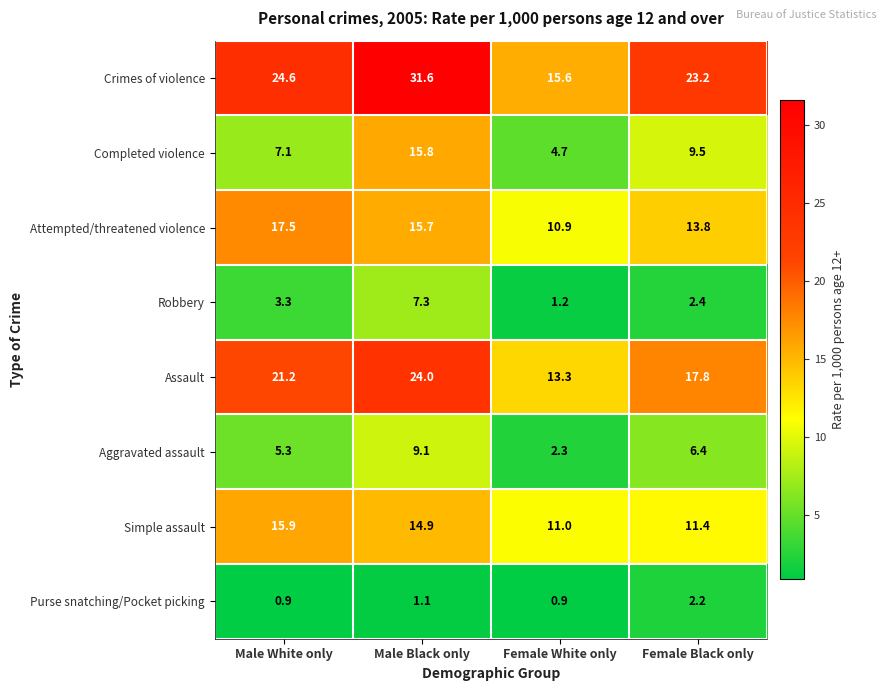

At how many categories does at least one series exceed 1?

4